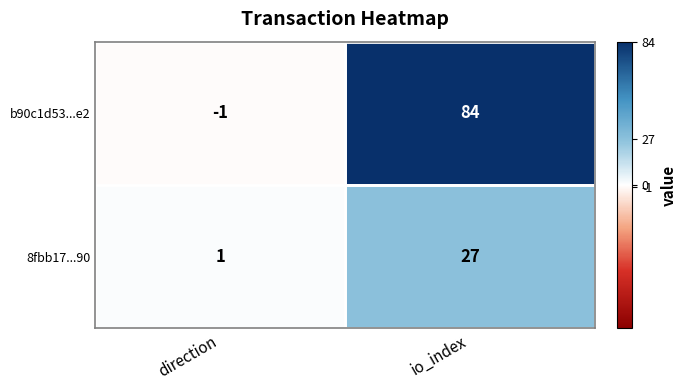

How many values in b90c1d53...e2 are above zero?

1